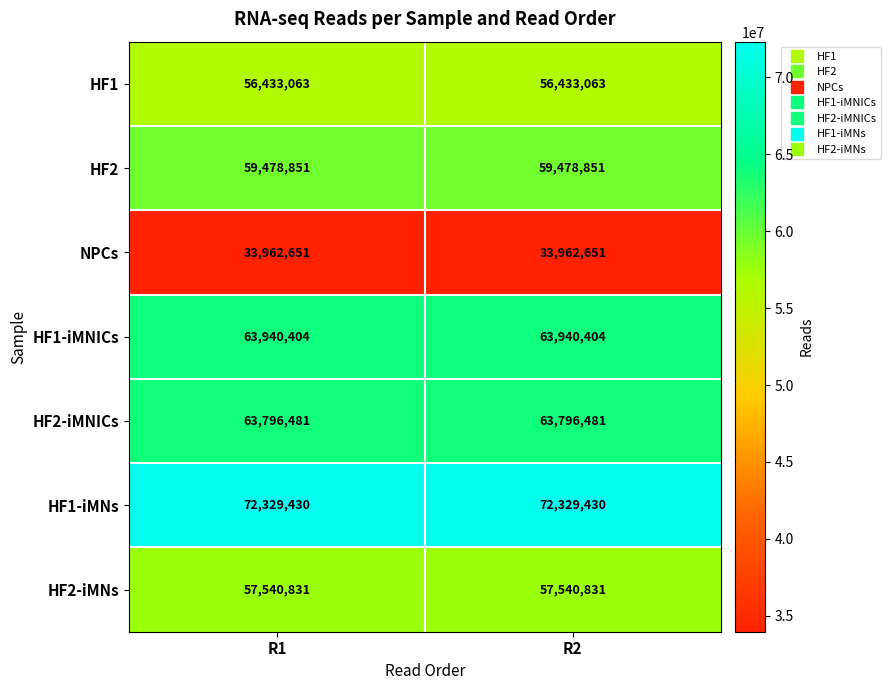

What is the spread (max minus min) of values at R1?

38366779